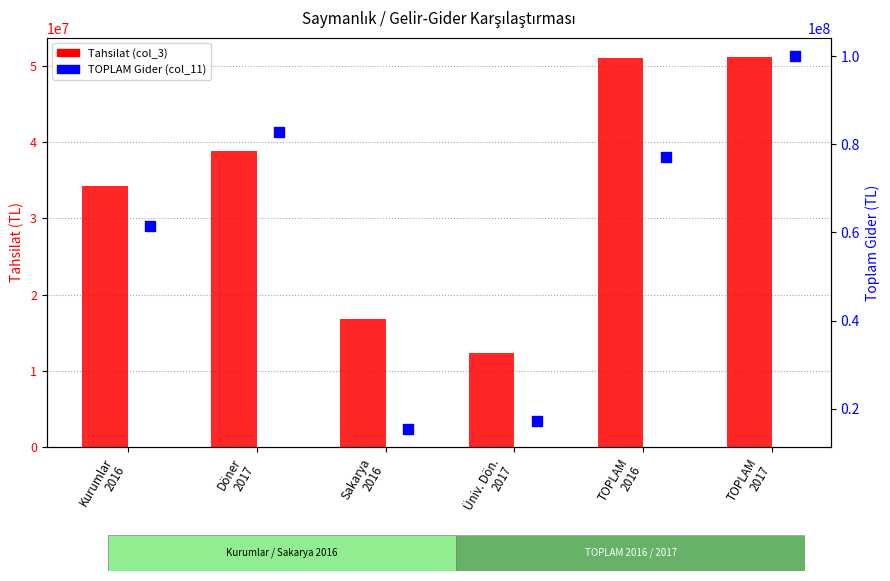

What are all the series names shown in the legend?

Tahsilat, TOPLAM Gider